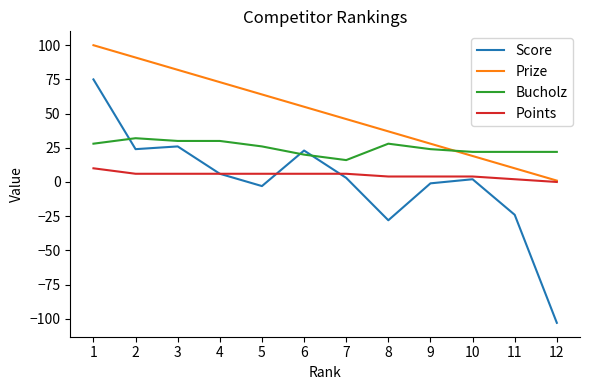

Reading left to right, transcribe all the data shown in this chart.

Score: 1=75	2=24	3=26	4=6	5=-3	6=23	7=3	8=-28	9=-1	10=2	11=-24	12=-103
Prize: 1=100	2=91	3=82	4=73	5=64	6=55	7=46	8=37	9=28	10=19	11=10	12=1
Bucholz: 1=28	2=32	3=30	4=30	5=26	6=20	7=16	8=28	9=24	10=22	11=22	12=22
Points: 1=10	2=6	3=6	4=6	5=6	6=6	7=6	8=4	9=4	10=4	11=2	12=0